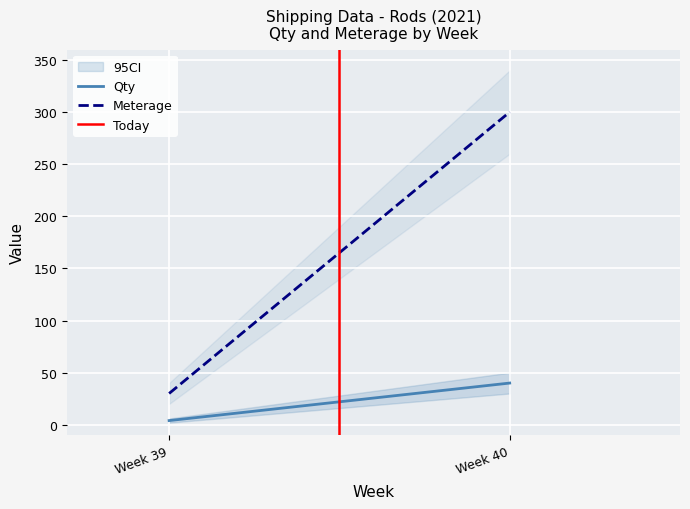

Which series changed the most between Week 39 and Week 40?

Meterage